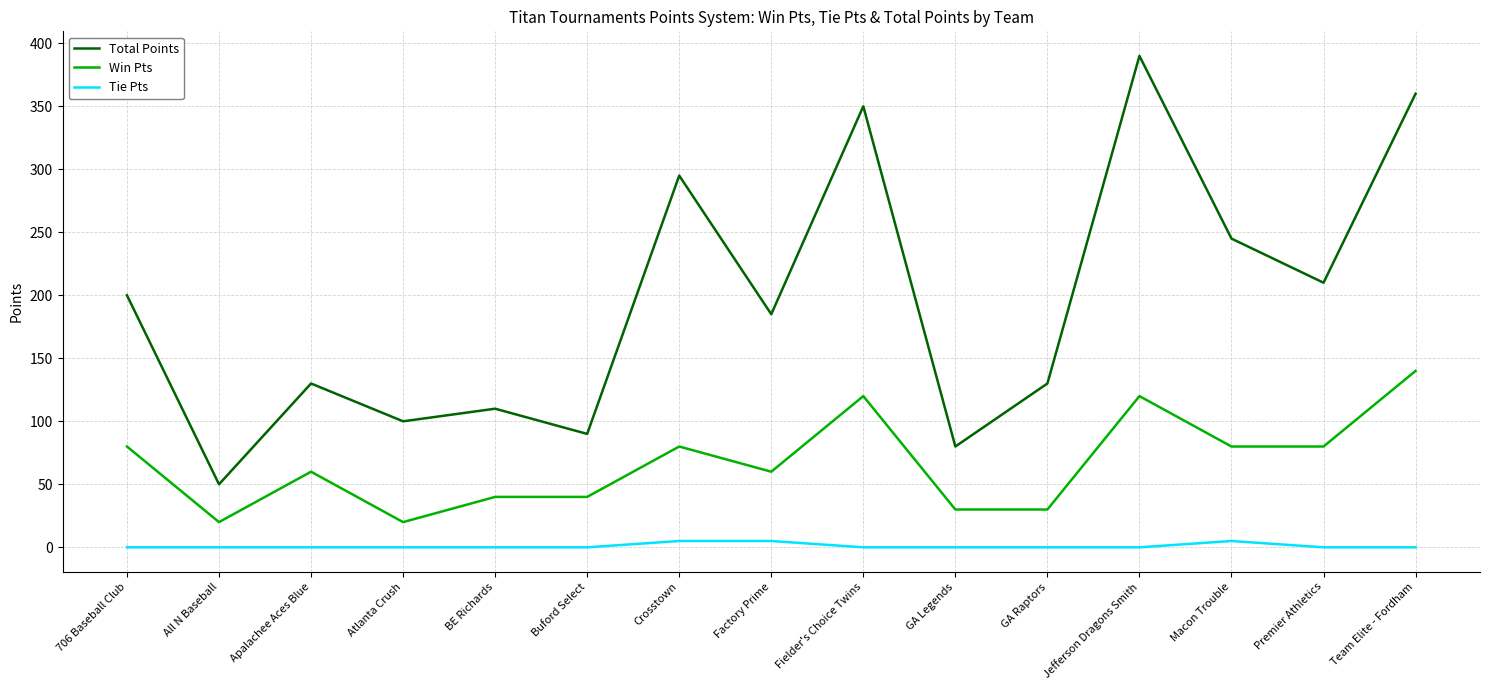

Is it true that Total Points equals 90 at Buford Select?

True